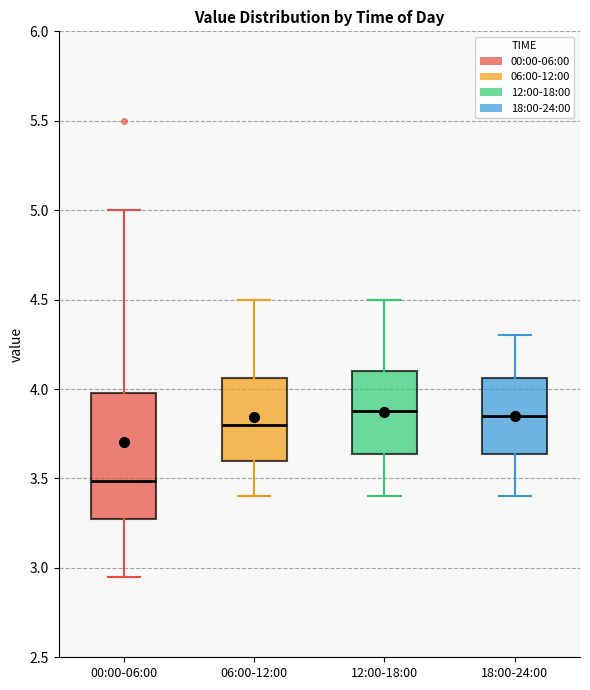

Which box is the tallest, from its lower edge to its upper edge?

00:00-06:00